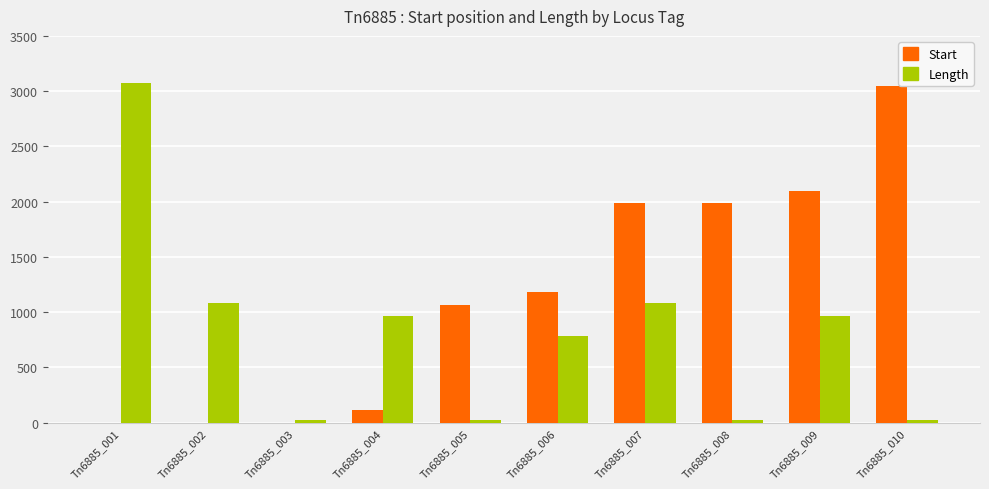

Read the Length value at Tn6885_010, to the nearest 50.

50